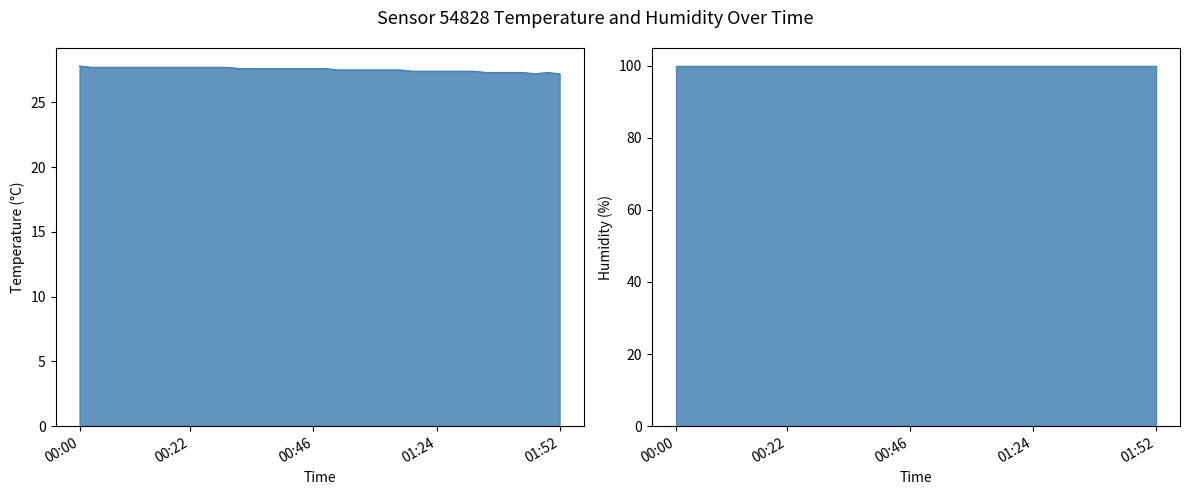

Read the value at 00:05.

27.7